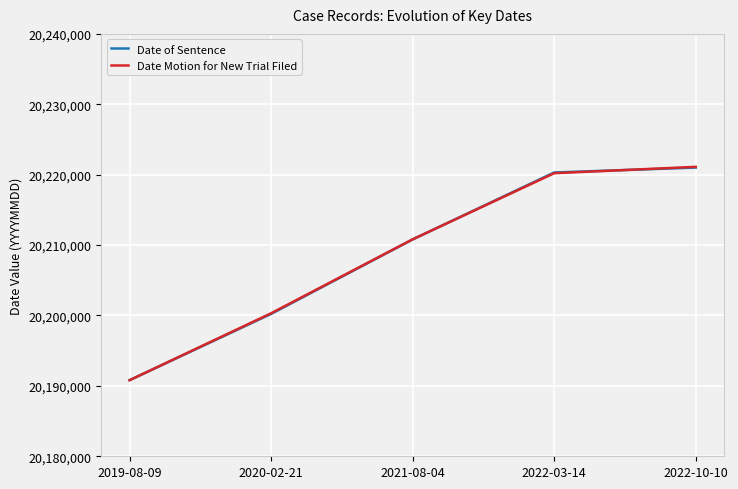

How many distinct data groups are displayed?

2